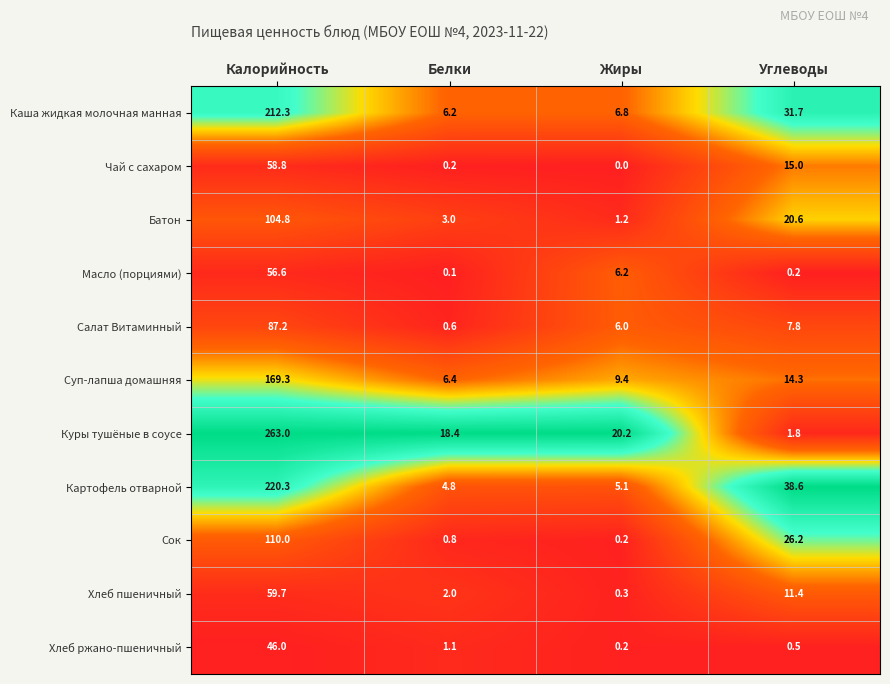

What is the approximate value of Сок at Углеводы?

26.2